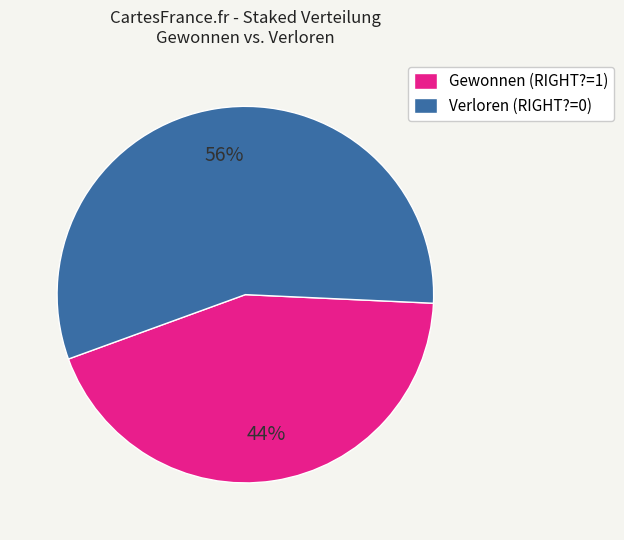

Rank the categories by value from lowest to highest.

Gewonnen (RIGHT?=1), Verloren (RIGHT?=0)